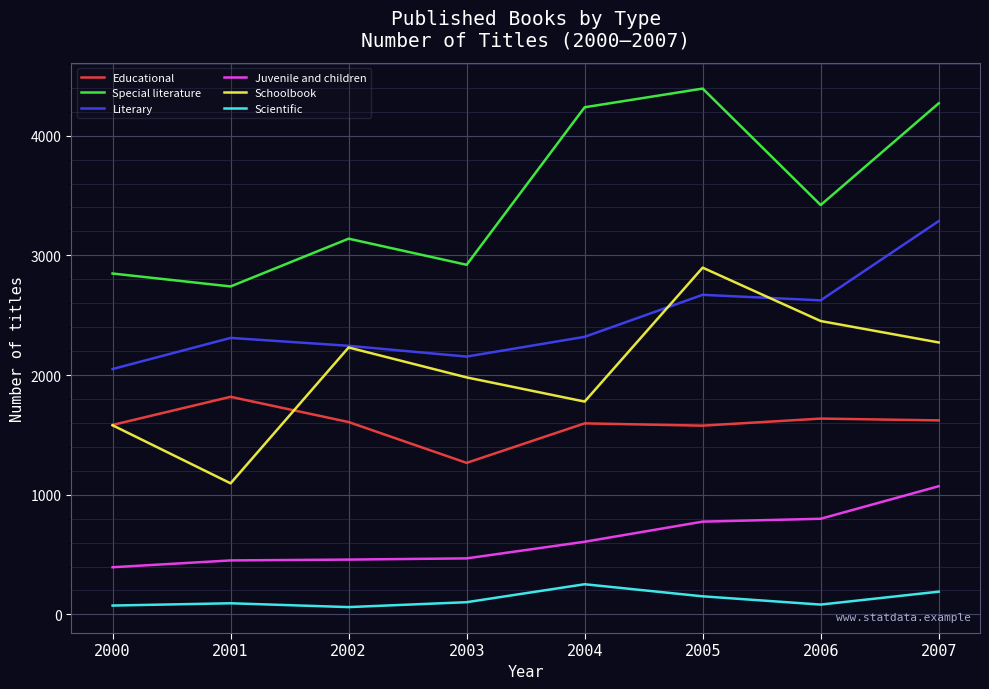

Is the value of Schoolbook at 2006 greater than the value of Scientific at 2003?

Yes